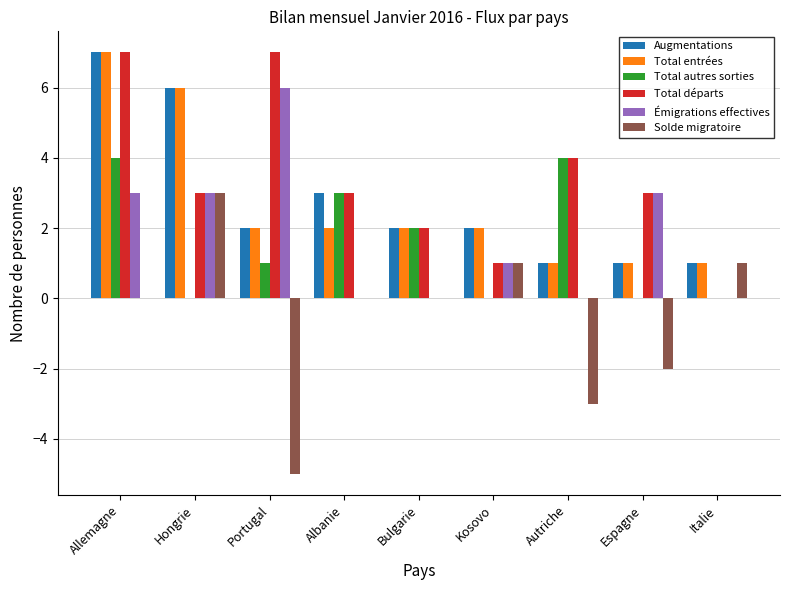

Where does the Total autres sorties series first go above 1?

Allemagne